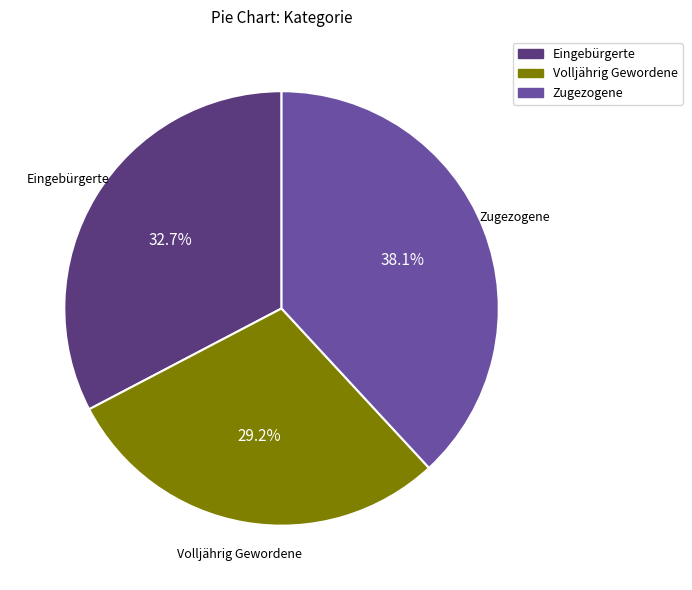

Does any single category account for the majority?

No